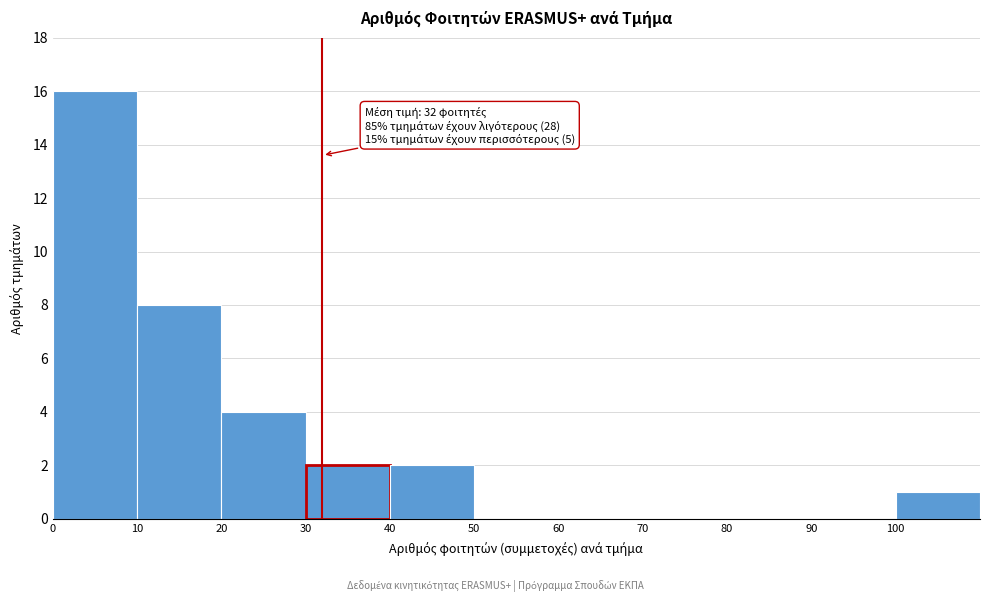

Which range on the x-axis has the tallest bar?

0 to 10